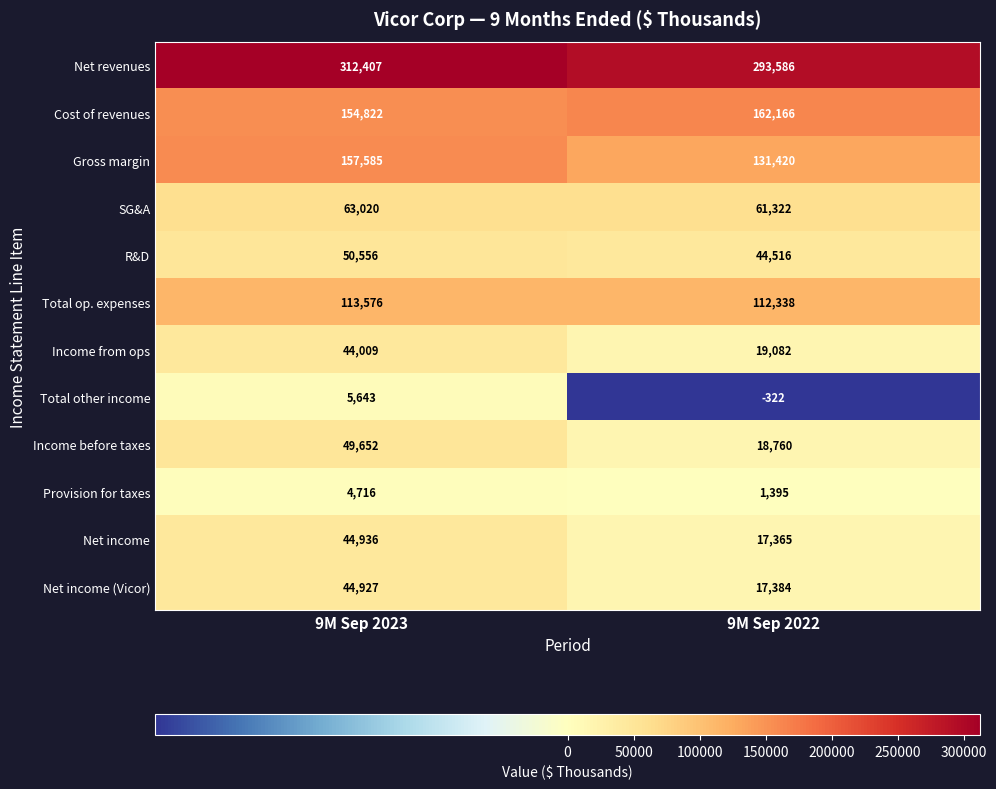

Reading left to right, transcribe all the data shown in this chart.

Net revenues: 312407	293586
Cost of revenues: 154822	162166
Gross margin: 157585	131420
SG&A: 63020	61322
R&D: 50556	44516
Total op. expenses: 113576	112338
Income from ops: 44009	19082
Total other income: 5643	-322
Income before taxes: 49652	18760
Provision for taxes: 4716	1395
Net income: 44936	17365
Net income (Vicor): 44927	17384